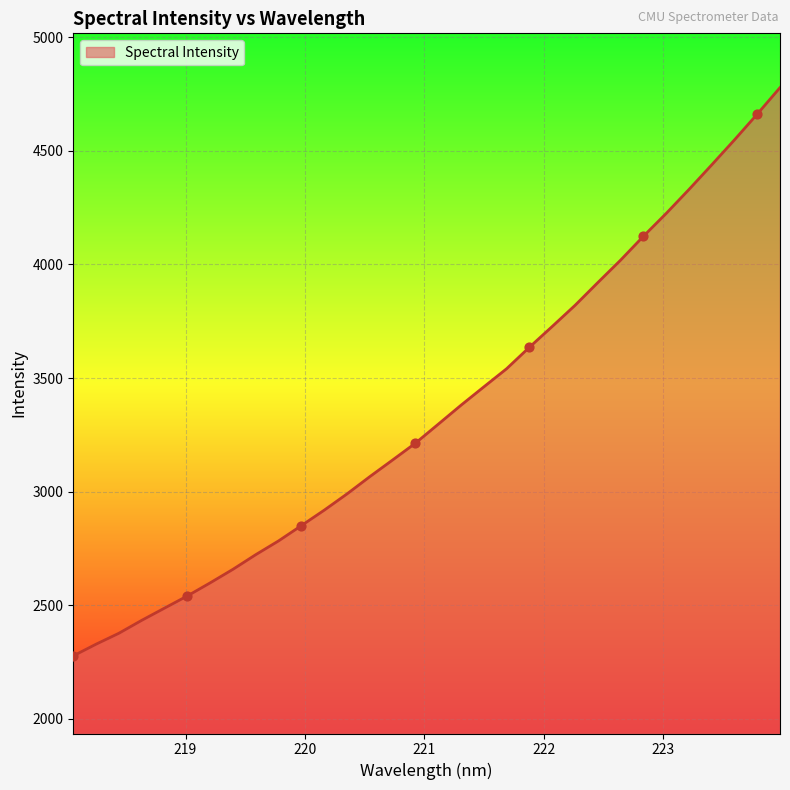

What is the difference between the maximum and minimum values?

2500.4